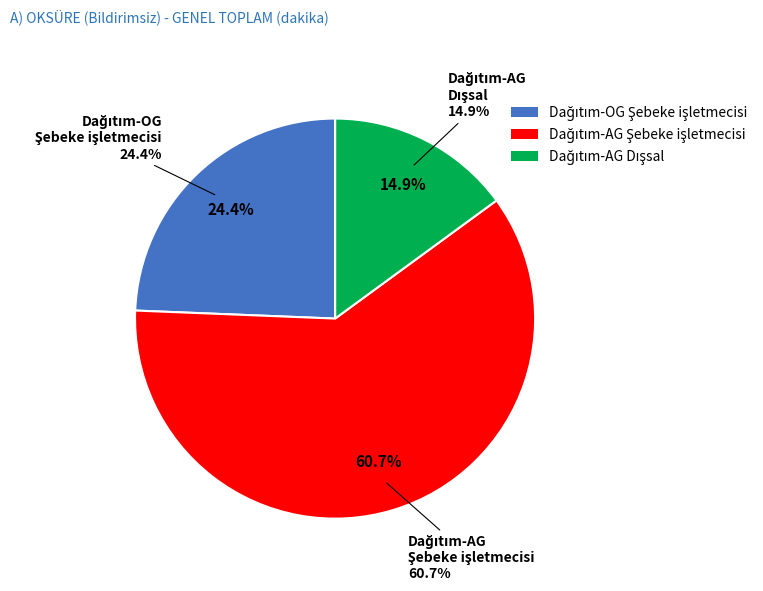

To the nearest percent, what is the combined percentage of Dağıtım-AG Dışsal and Dağıtım-AG Şebeke işletmecisi?

76%